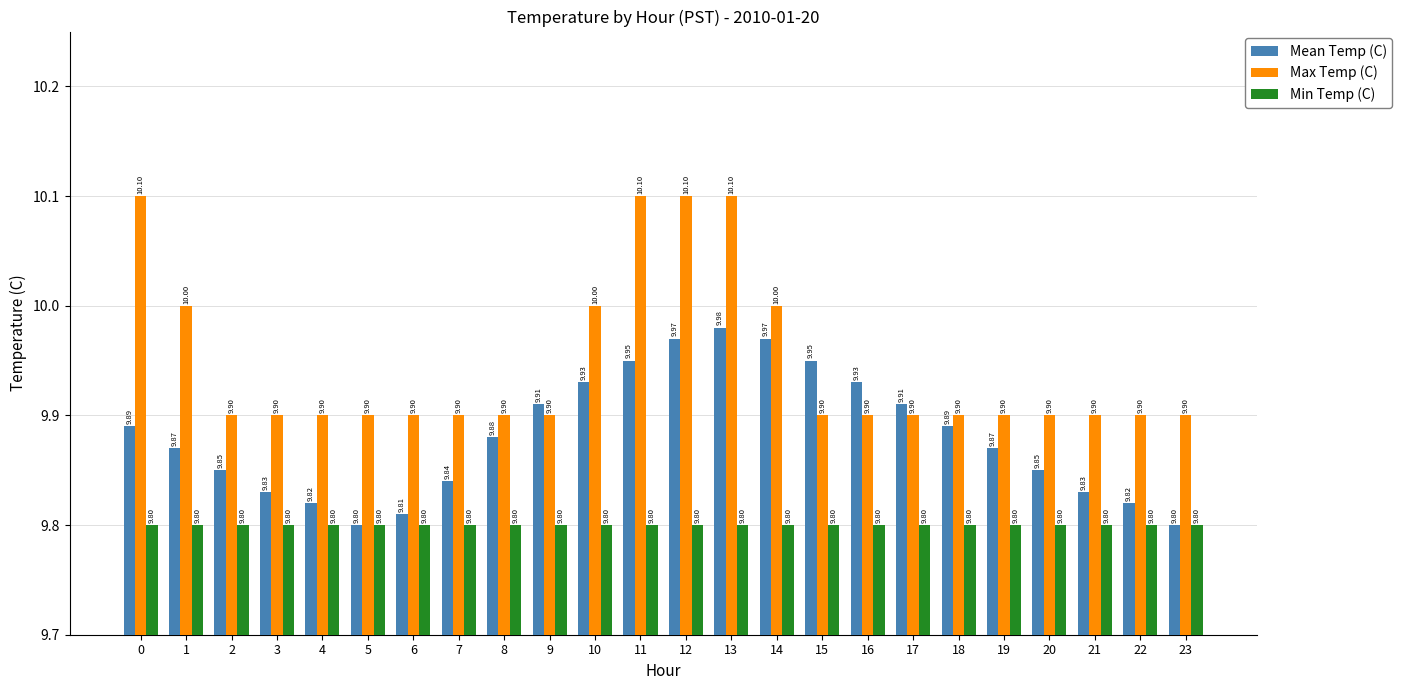

Are the bars grouped side by side (vs. stacked)?

Yes